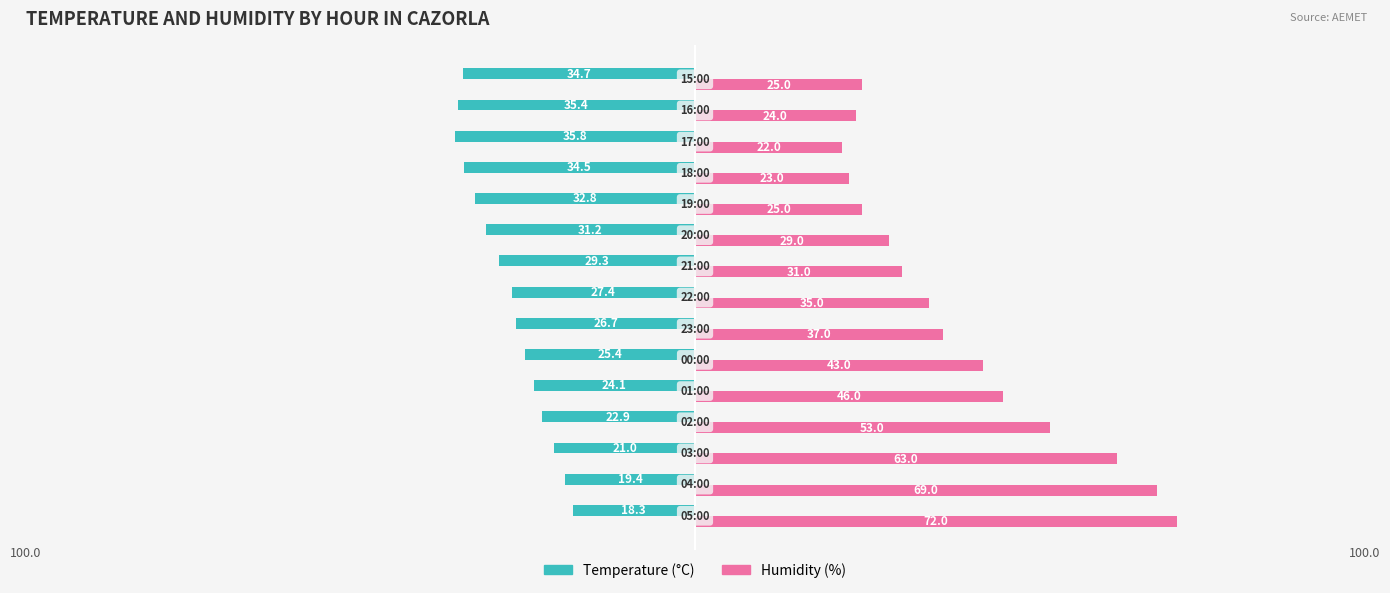

Rank the series by their average value, from lowest to highest.

Temperature (°C), Humidity (%)